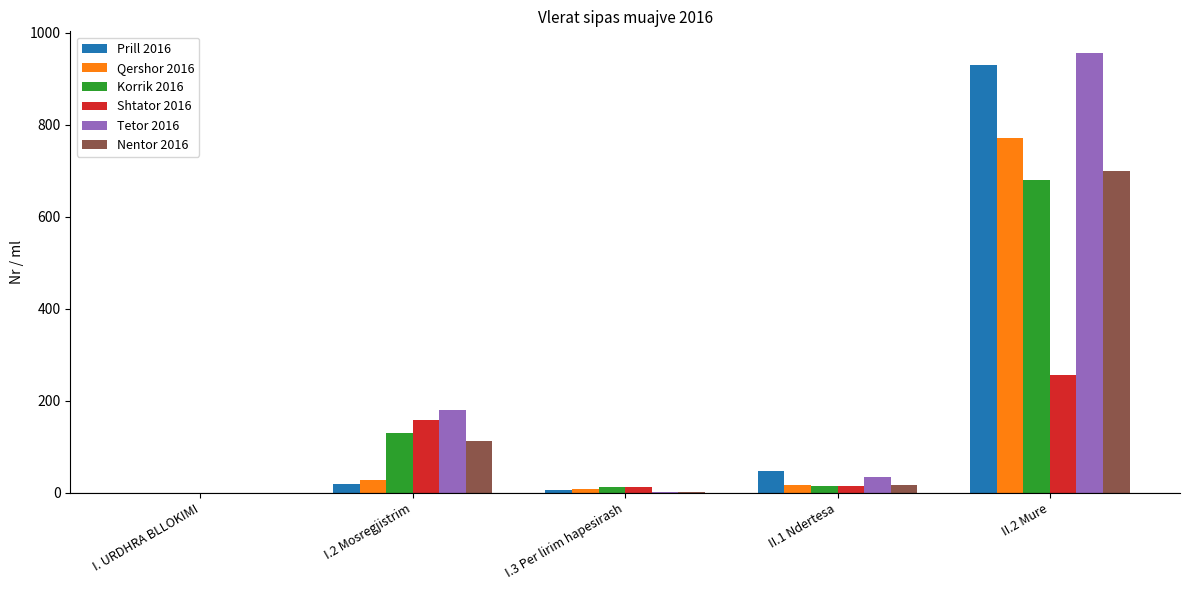

Which label corresponds to the largest value in the chart?

II.2 Mure